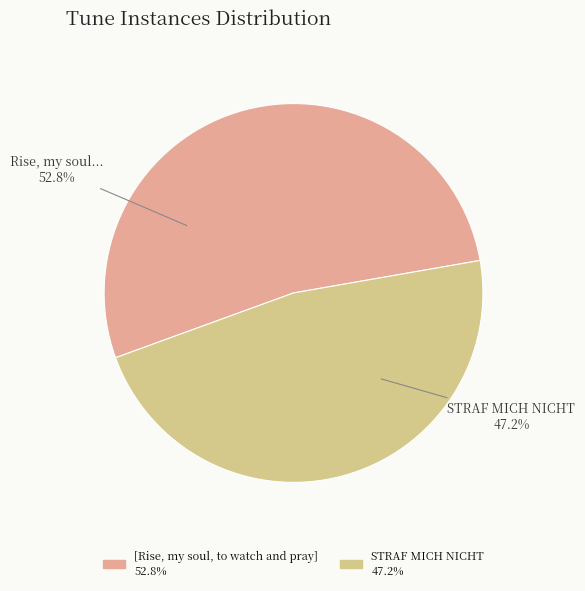

How many segments does this pie chart have?

2